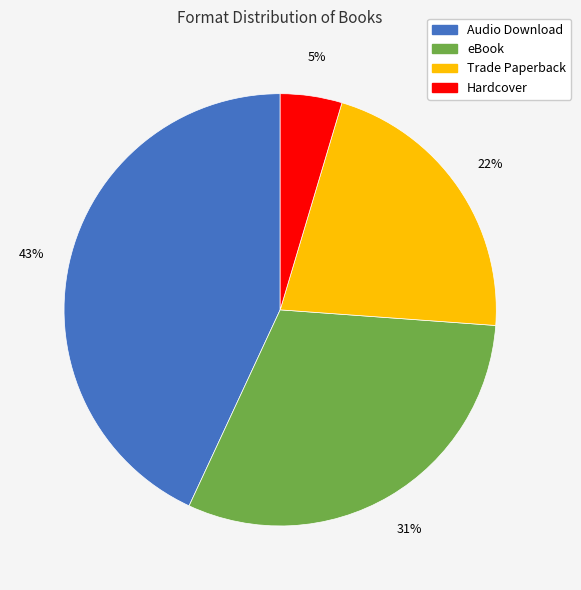

Do Trade Paperback and Hardcover together represent more than half of the pie?

No